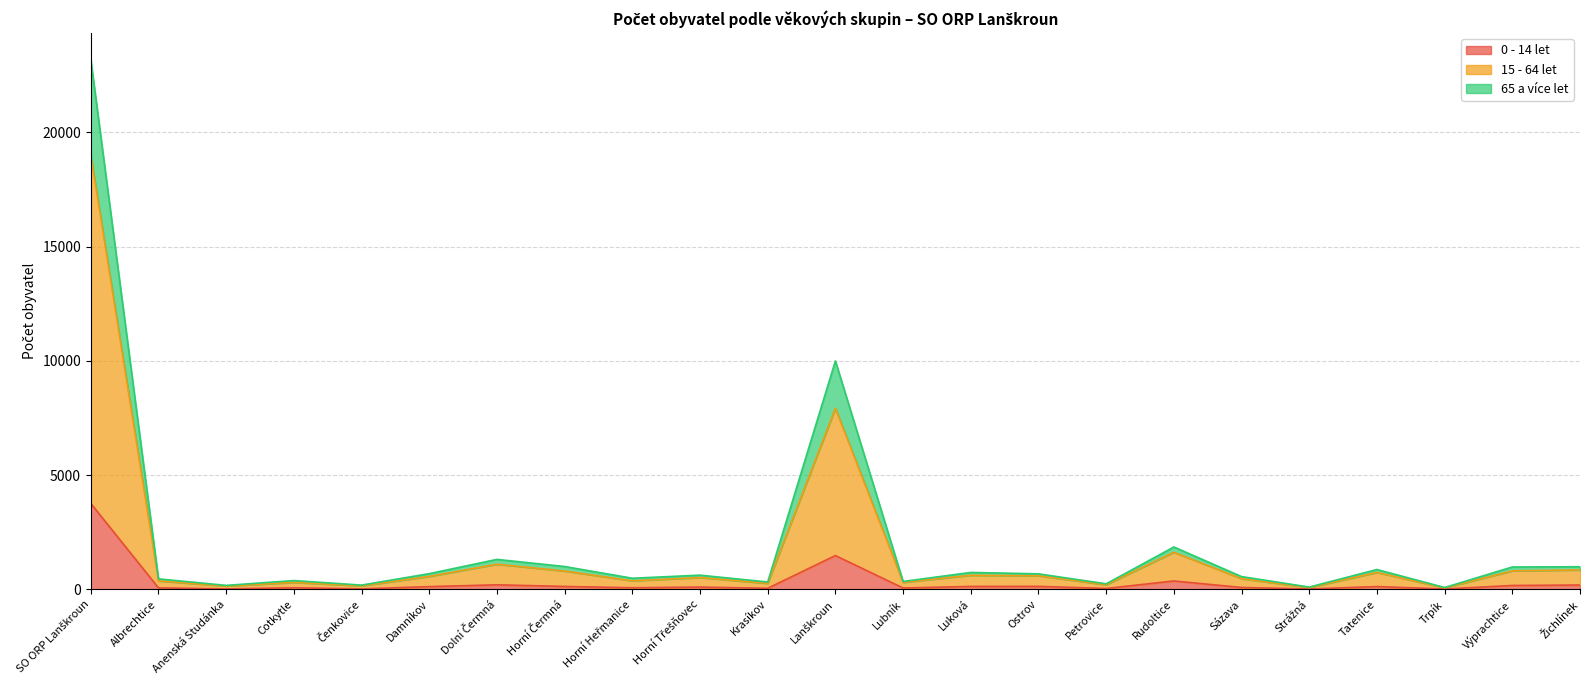

At Strážná, list the series in order from largest to smallest.

65 a více let, 15 - 64 let, 0 - 14 let